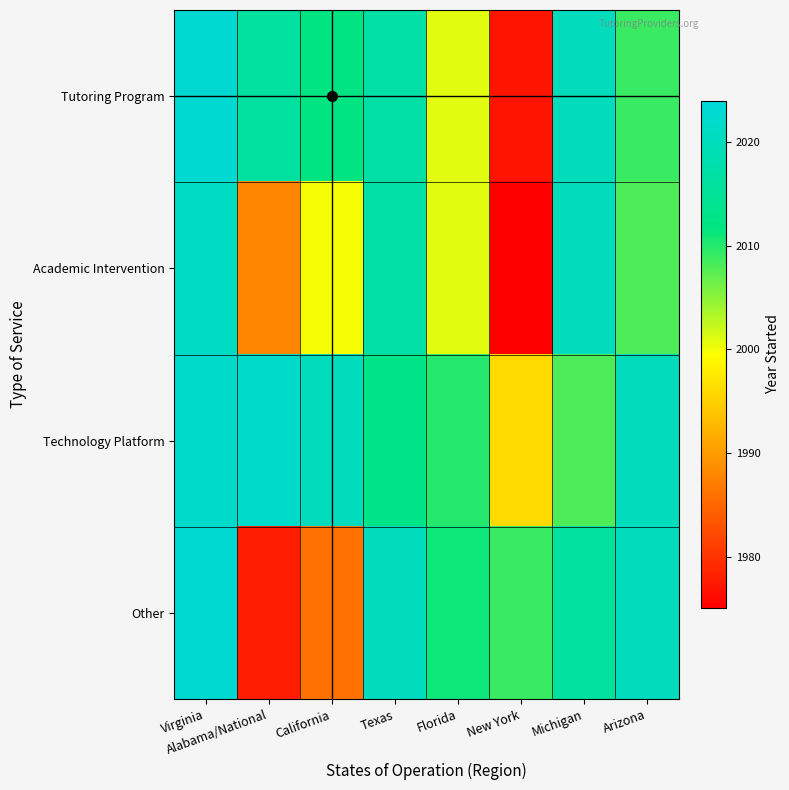

Reading left to right, transcribe all the data shown in this chart.

Tutoring Program: Virginia=2023	Alabama/National=2016	California=2012	Texas=2017	Florida=2001	New York=1977	Michigan=2020	Arizona=2009
Academic Intervention: Virginia=2021	Alabama/National=1988	California=2000	Texas=2017	Florida=2001	New York=1975	Michigan=2020	Arizona=2008
Technology Platform: Virginia=2022	Alabama/National=2022	California=2020	Texas=2013	Florida=2010	New York=1996	Michigan=2008	Arizona=2020
Other: Virginia=2023	Alabama/National=1978	California=1986	Texas=2020	Florida=2011	New York=2009	Michigan=2016	Arizona=2020